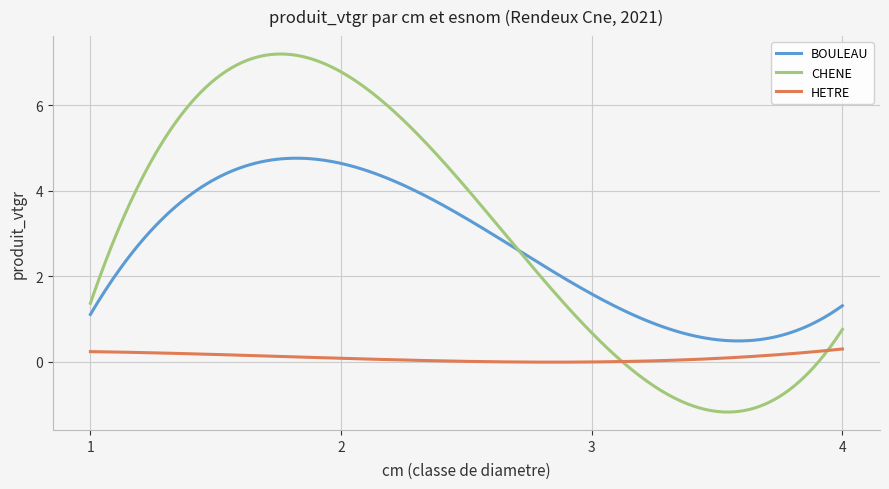

True or false: HETRE and CHENE cross at least once.

True